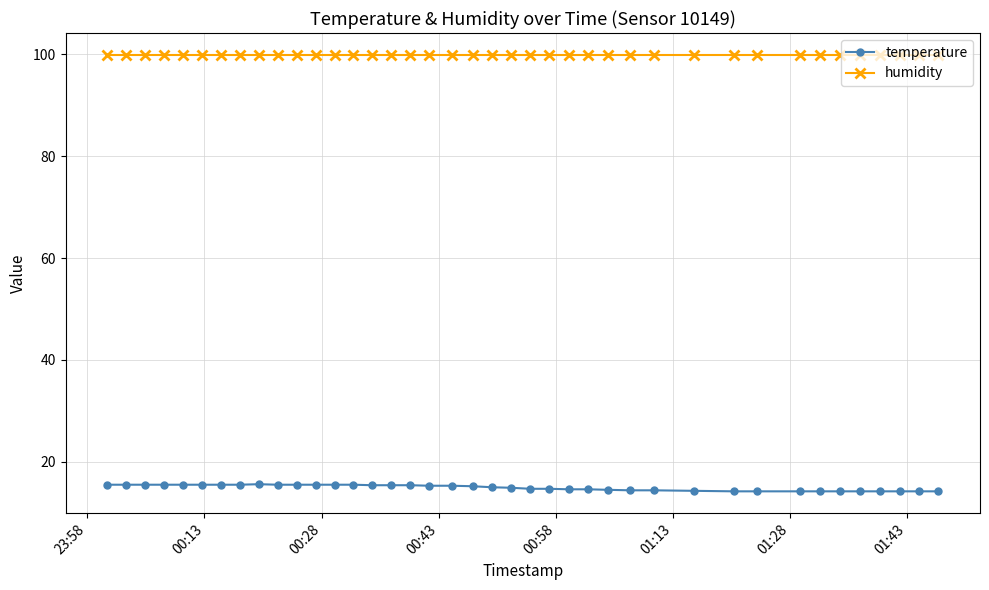

What is the average value of the temperature series?

14.9